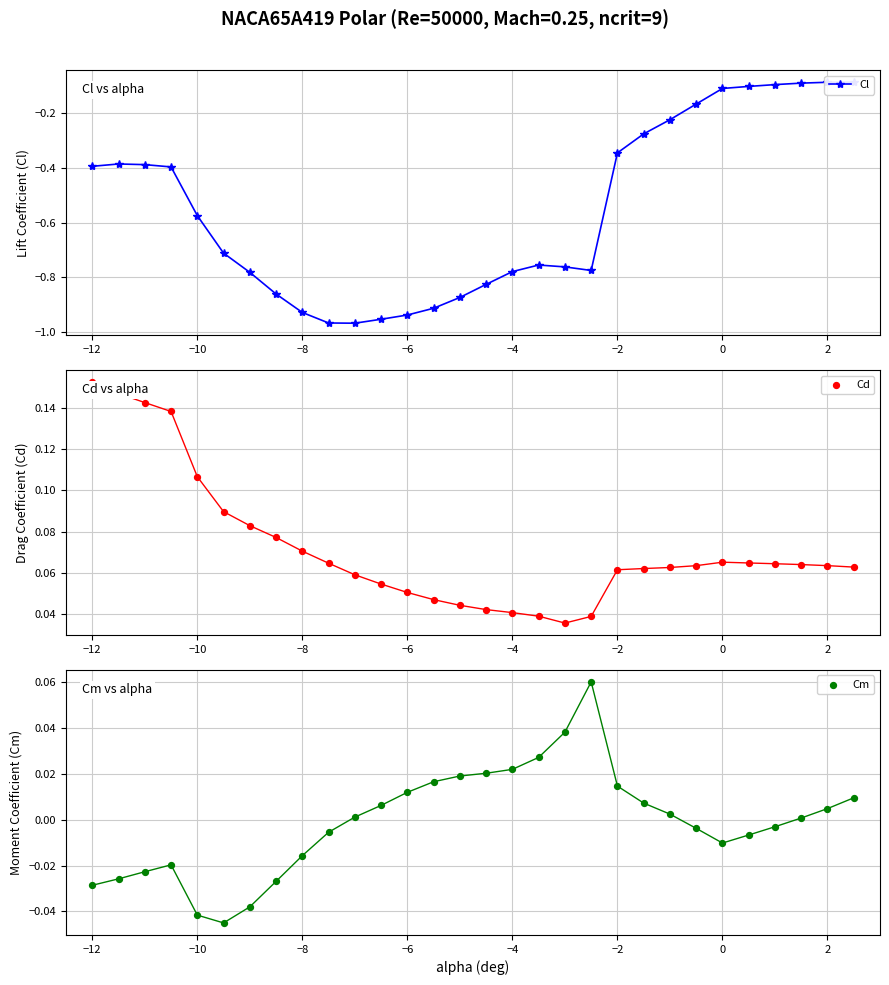

At how many categories does at least one series exceed 0?

30